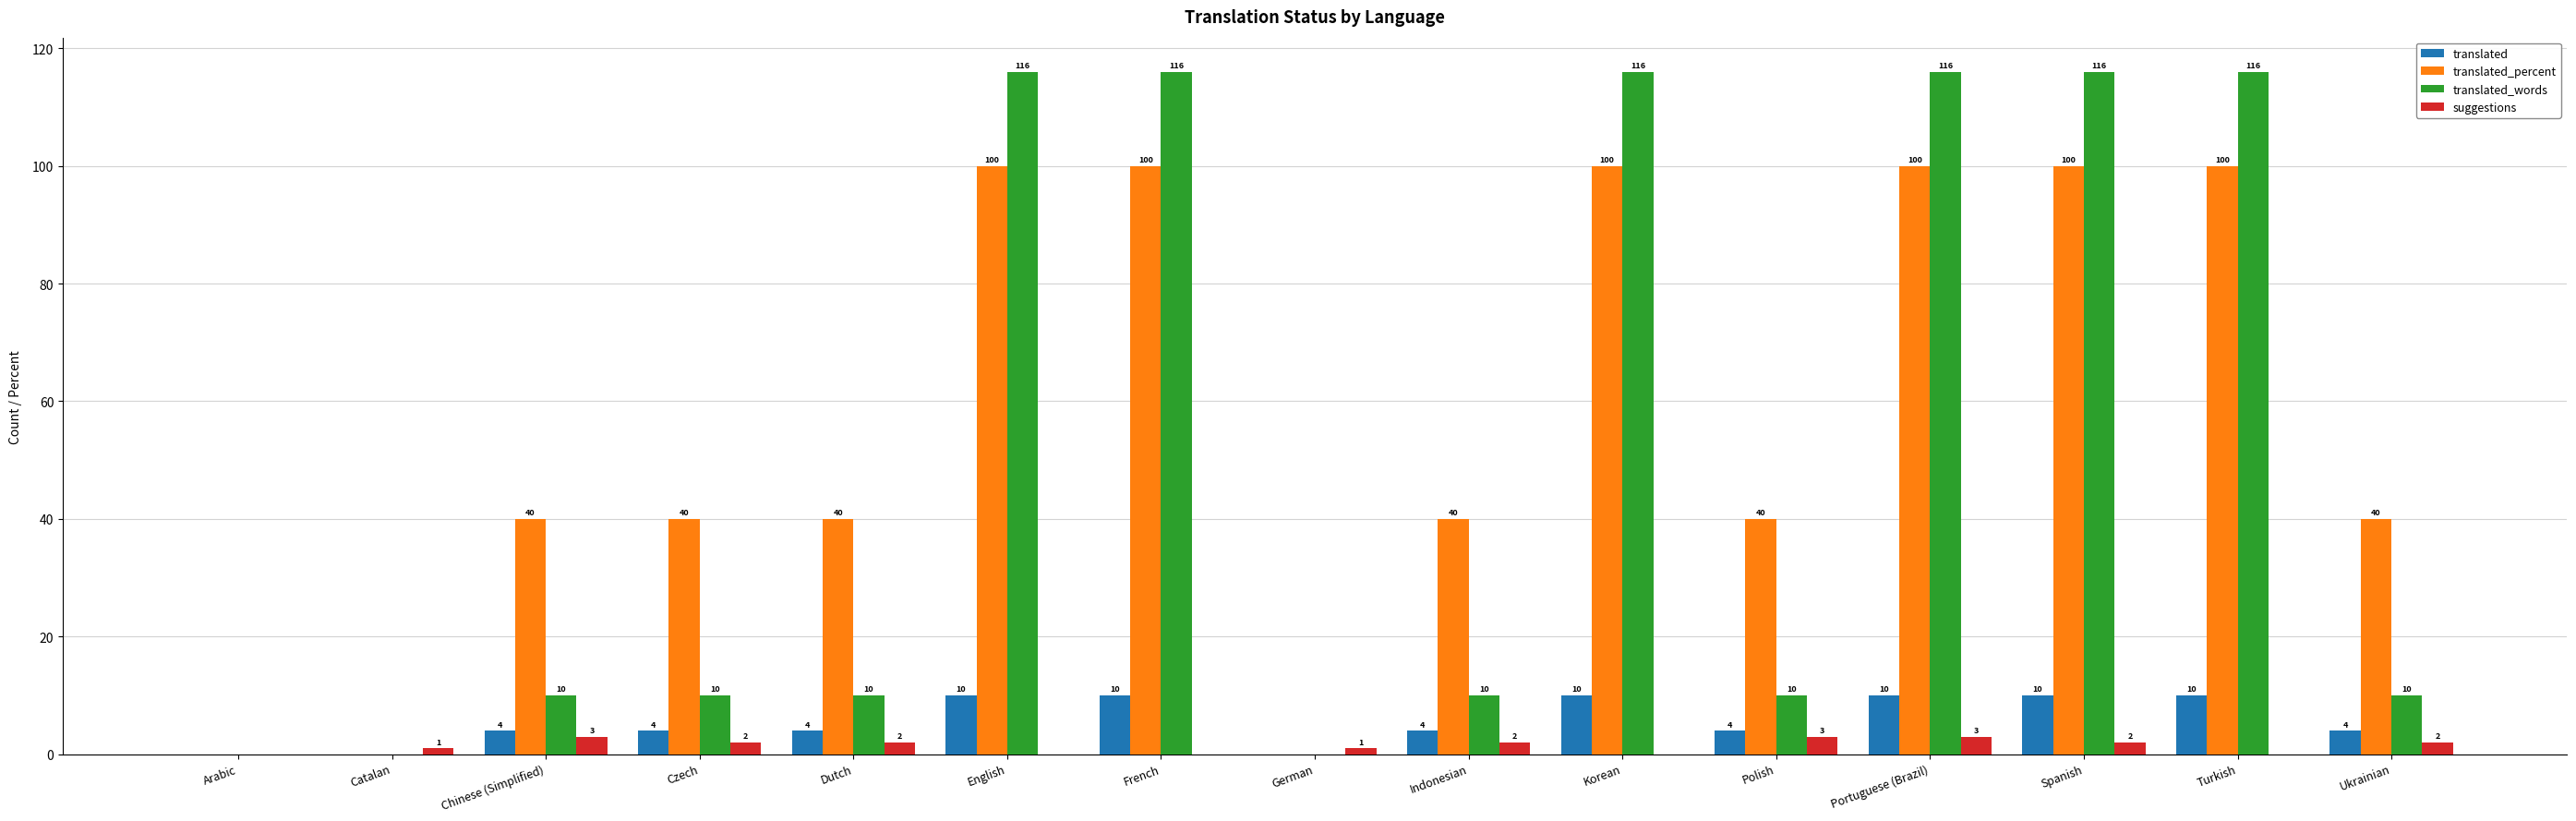

What is the sum of the translated values at Korean and French?

20